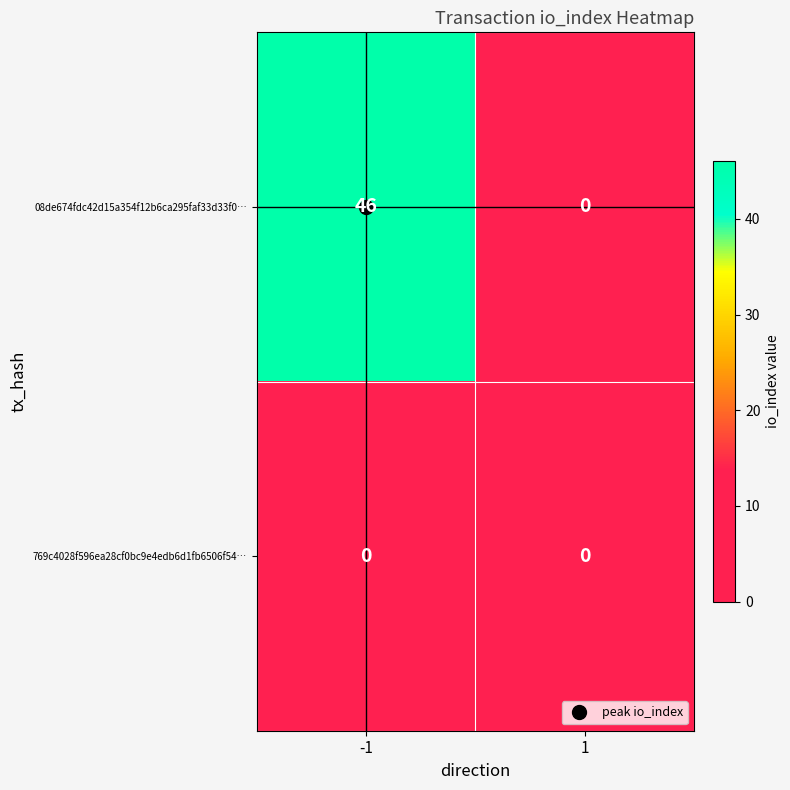

The 08de674fdc42d15a354f12b6ca295faf33d33f0… series shows -17 at 1. True or false?

False